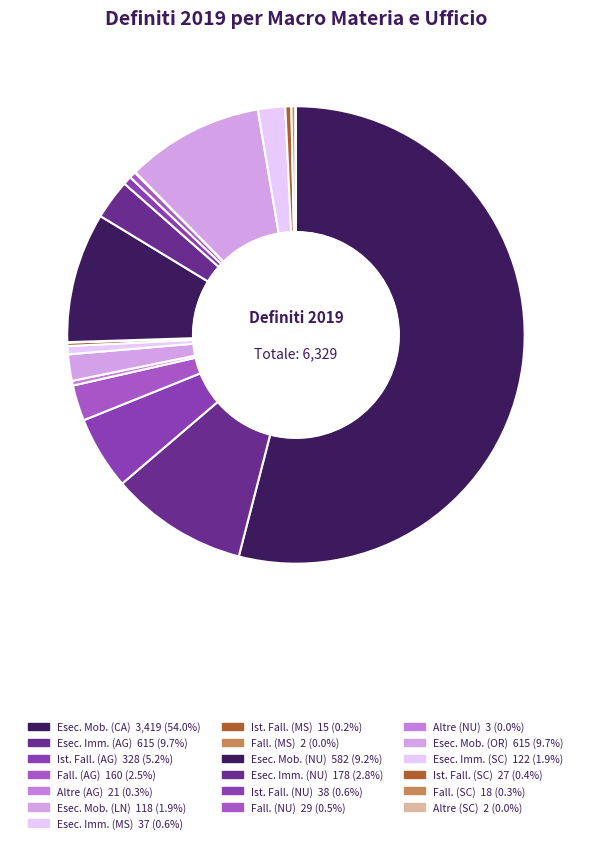

To the nearest percent, what is the difference between the largest and smallest slice percentages?

54%